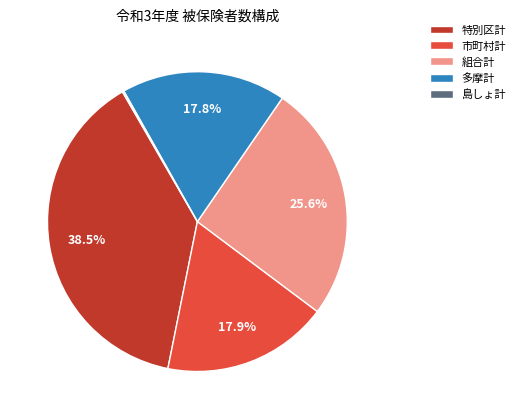

To the nearest percent, what is the difference between the 組合計 and 多摩計 slice percentages?

8%